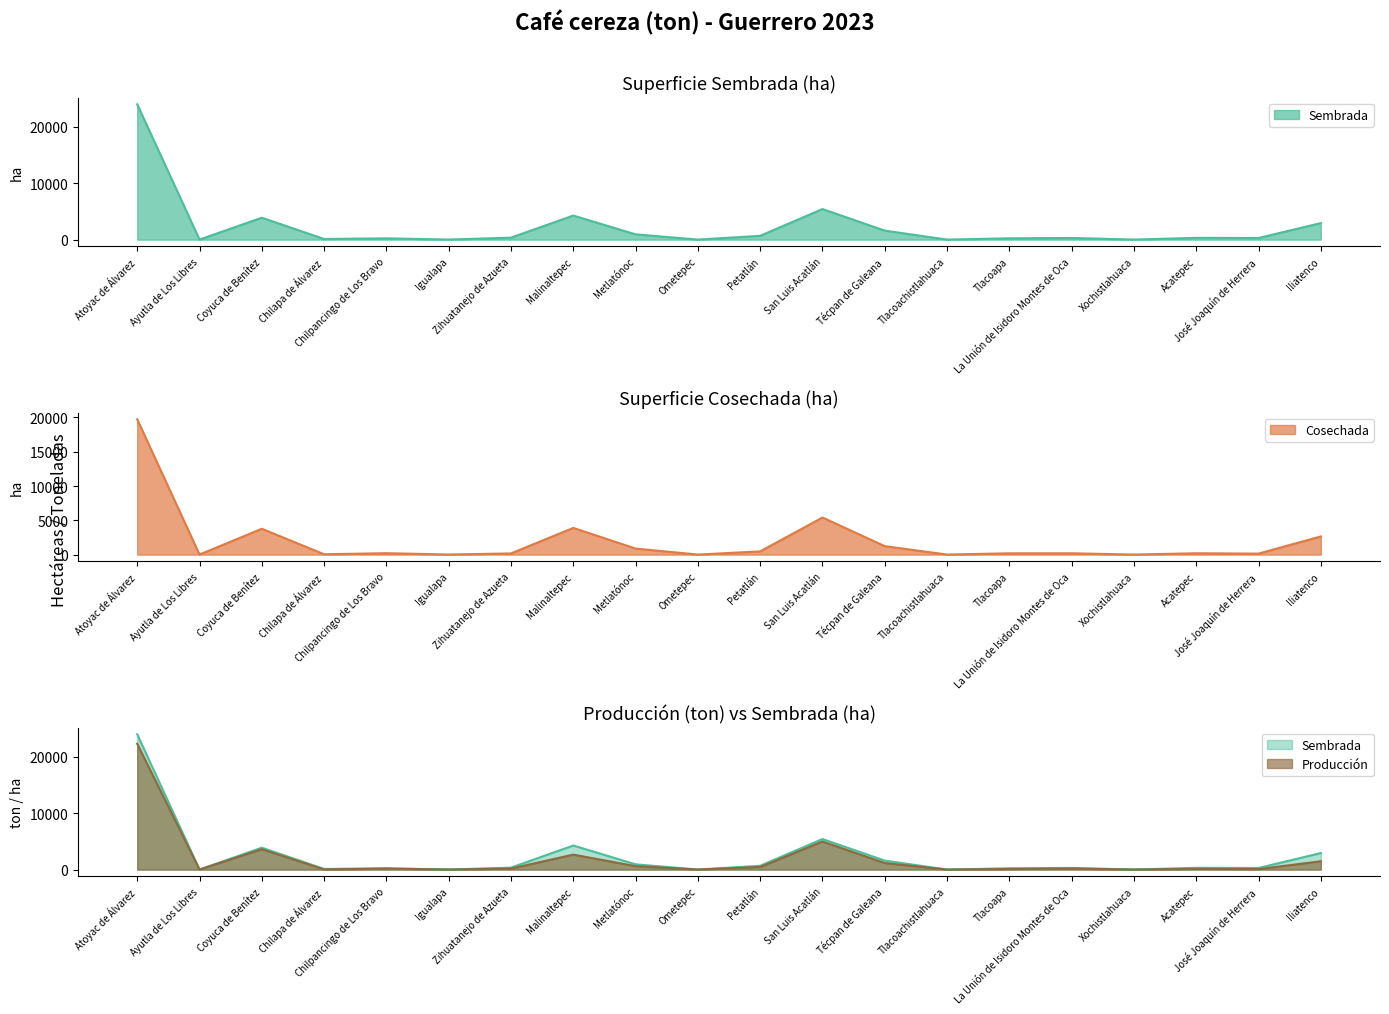

Where is the first local minimum for Cosechada?

Ayutla de Los Libres